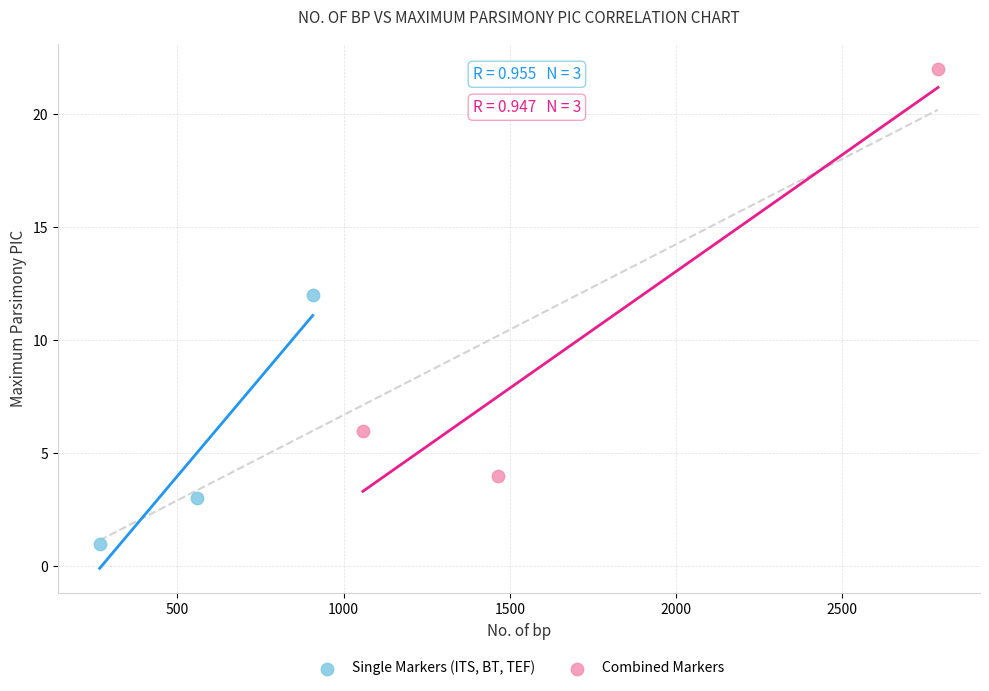

Which series has the widest spread of Y values?

Combined Markers